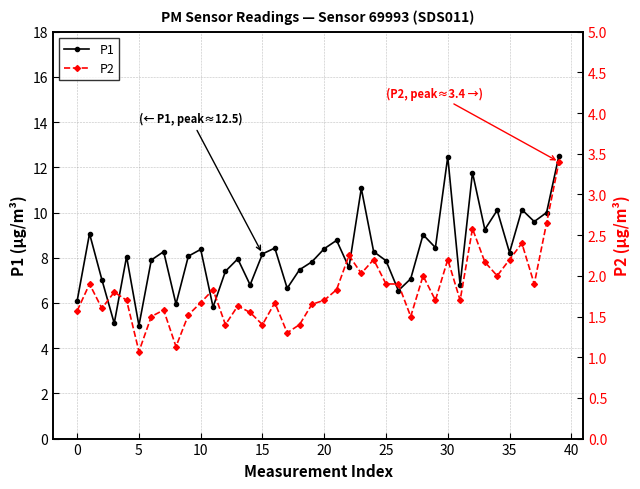

The P1 series shows 8.2 at 35. True or false?

True